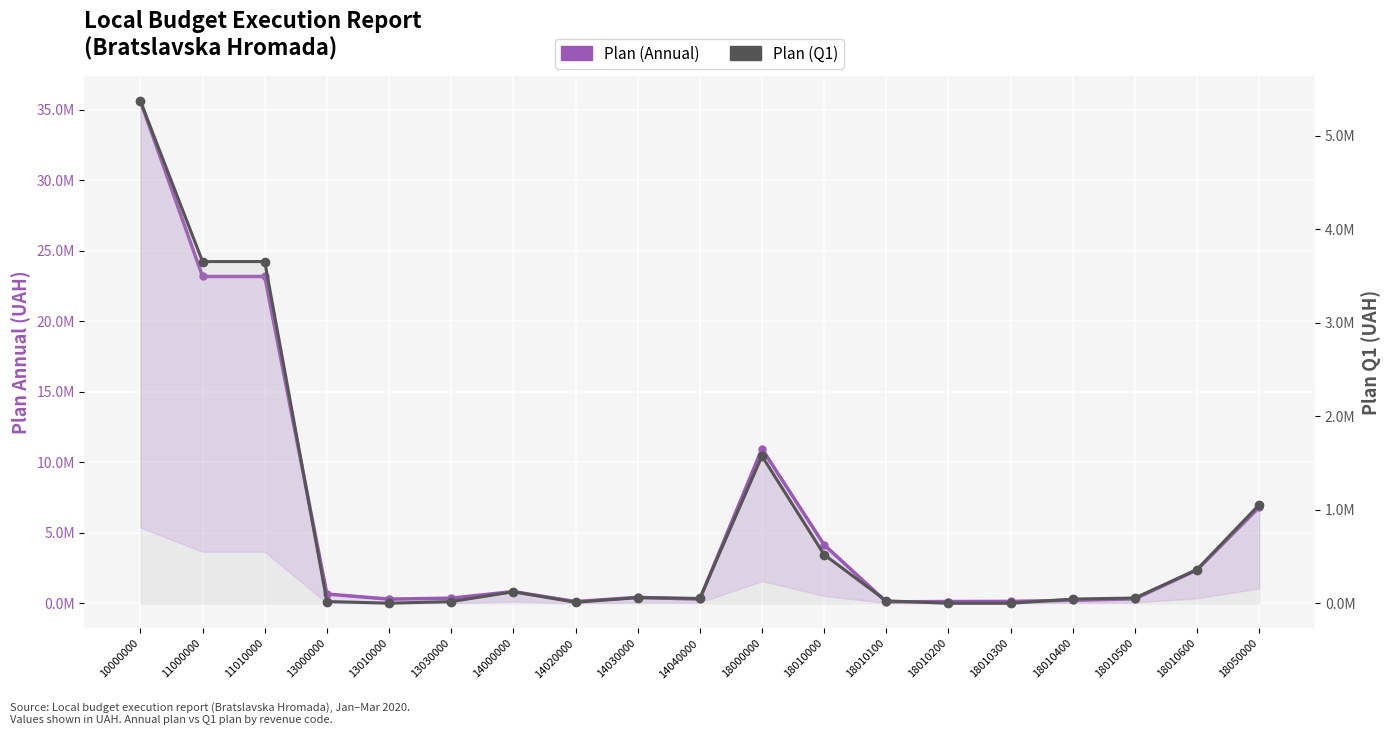

True or false: Plan (Annual) and Plan (Q1) cross at least once.

False